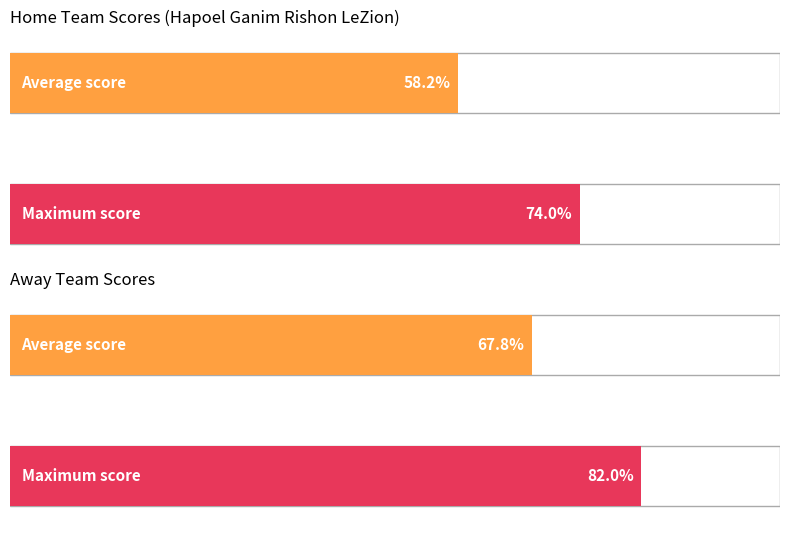

The value of Home Score at 31-01-2024 is 74. True or false?

True